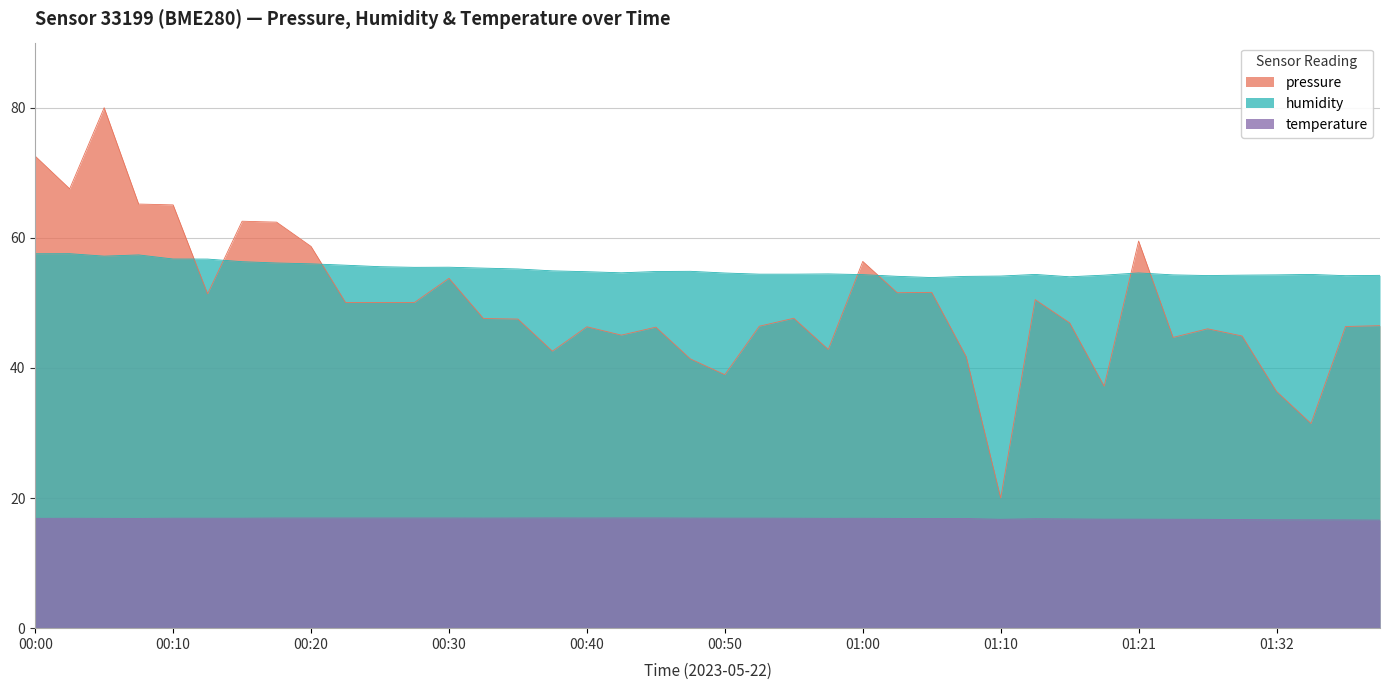

True or false: temperature has more than 2 points higher than both neighbors.

True